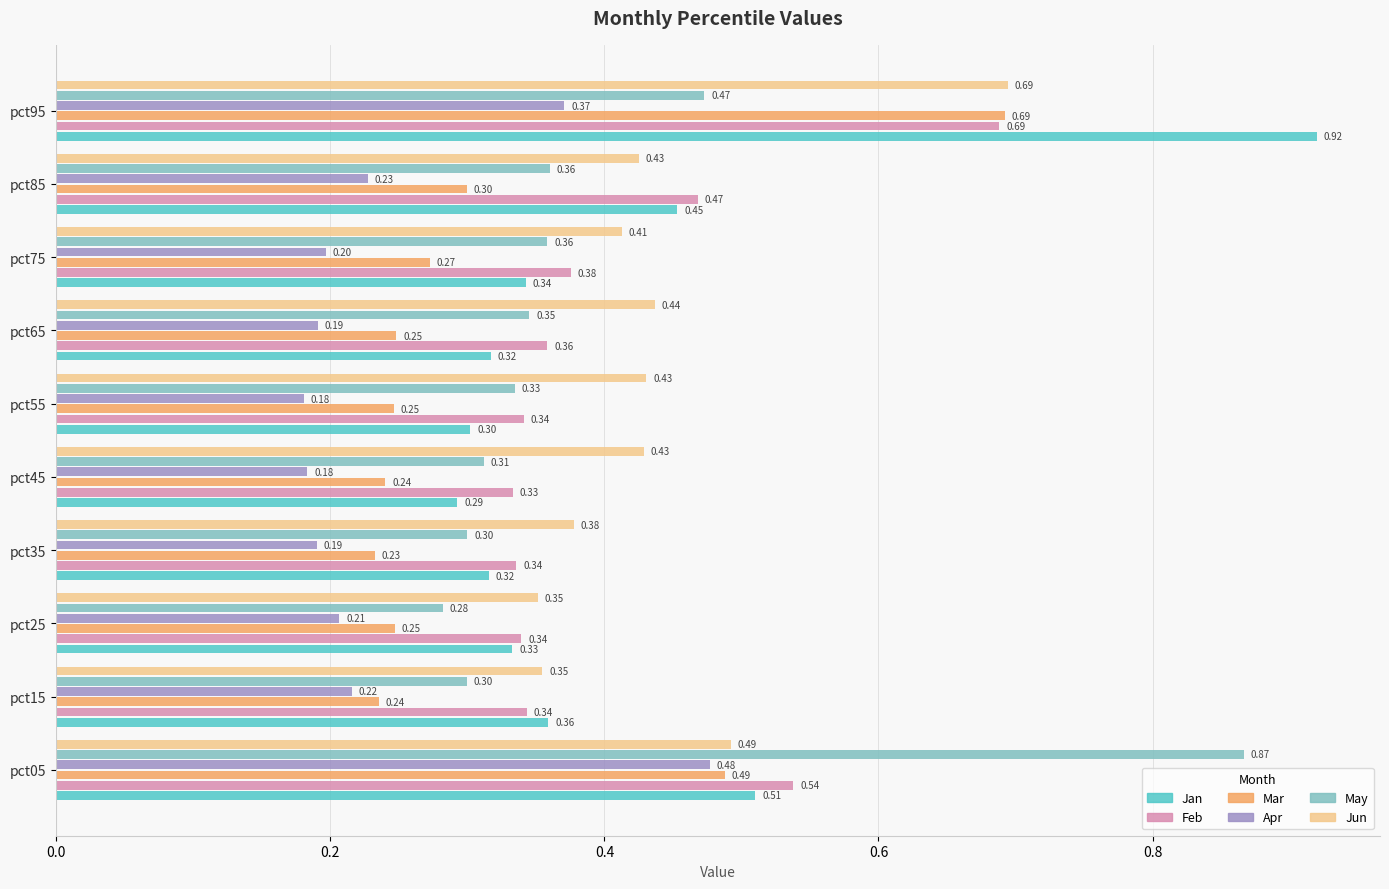

Which label corresponds to the largest value in the chart?

pct95